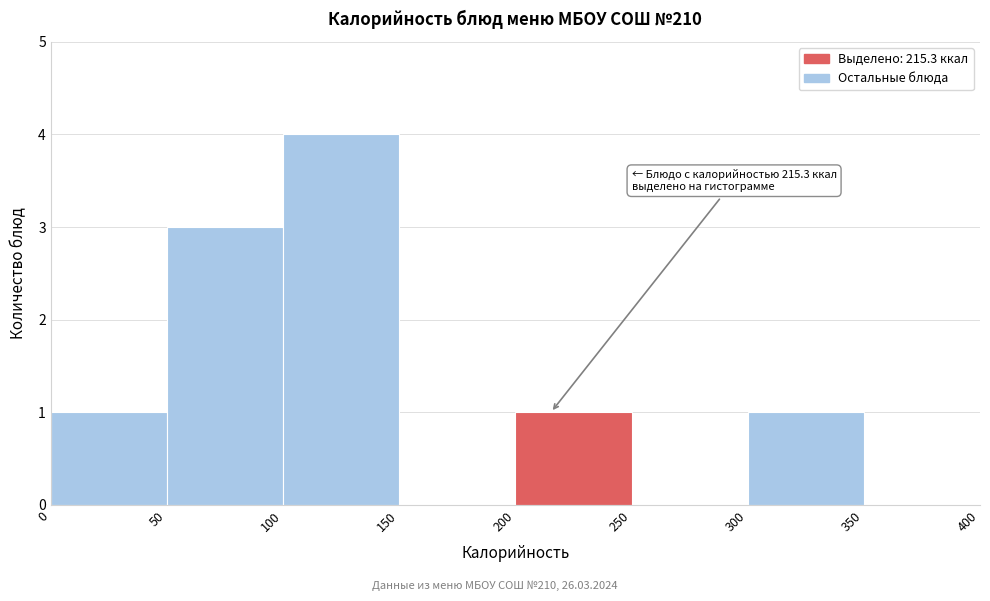

Which range on the x-axis has the tallest bar?

100 to 150